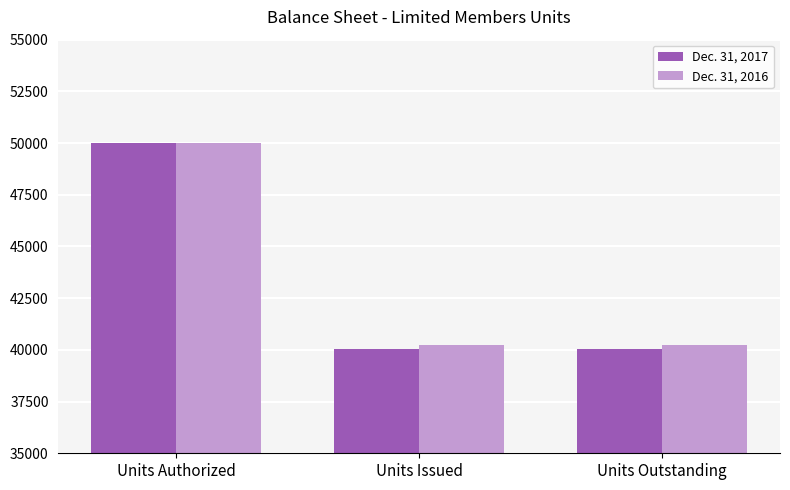

Reading left to right, what are all the values shown in this chart?

Dec. 31, 2017: 50000	40042	40042
Dec. 31, 2016: 50000	40217	40217